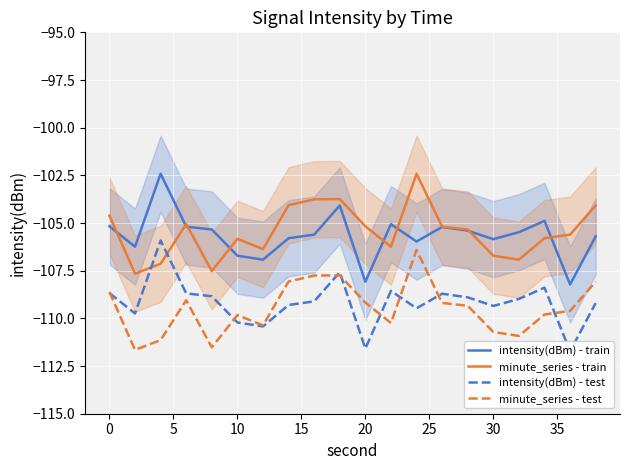

What is the minimum value for intensity(dBm) - train?

-108.2